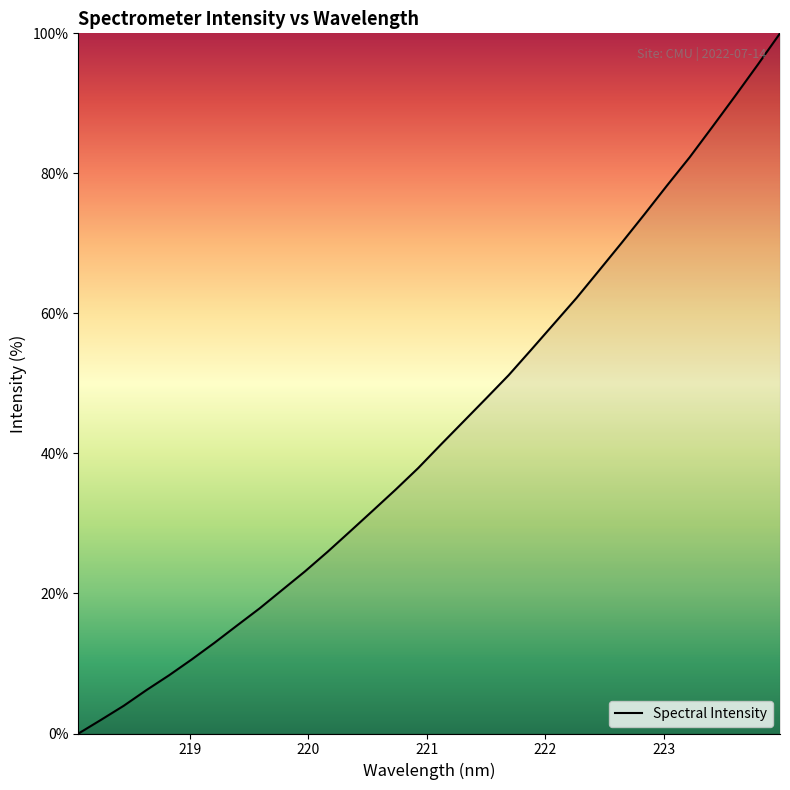

What is the difference between the maximum and minimum values?

100.0